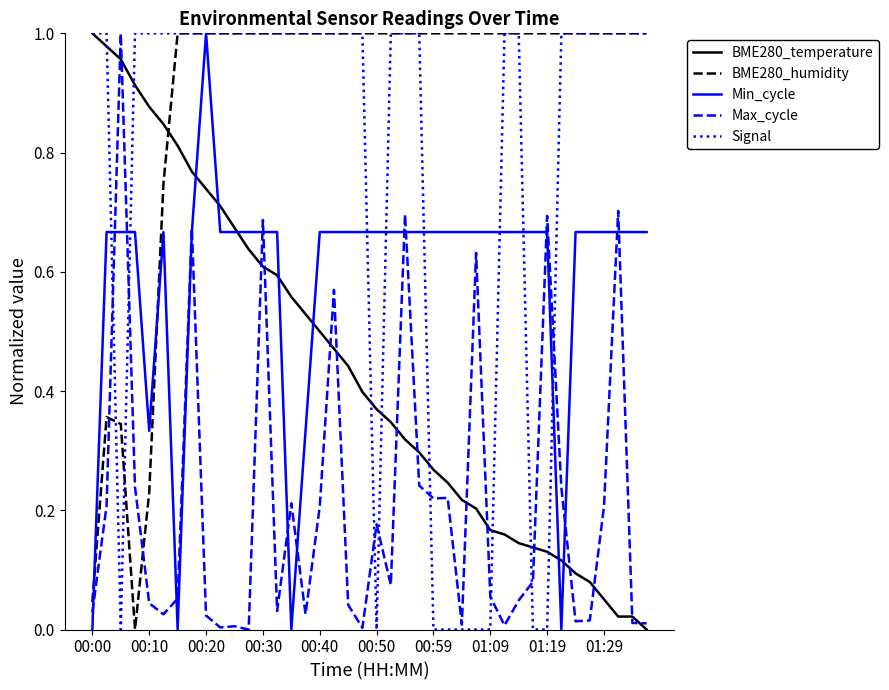

List the series in order of their overall mean, highest first.

BME280_humidity, Signal, Min_cycle, BME280_temperature, Max_cycle